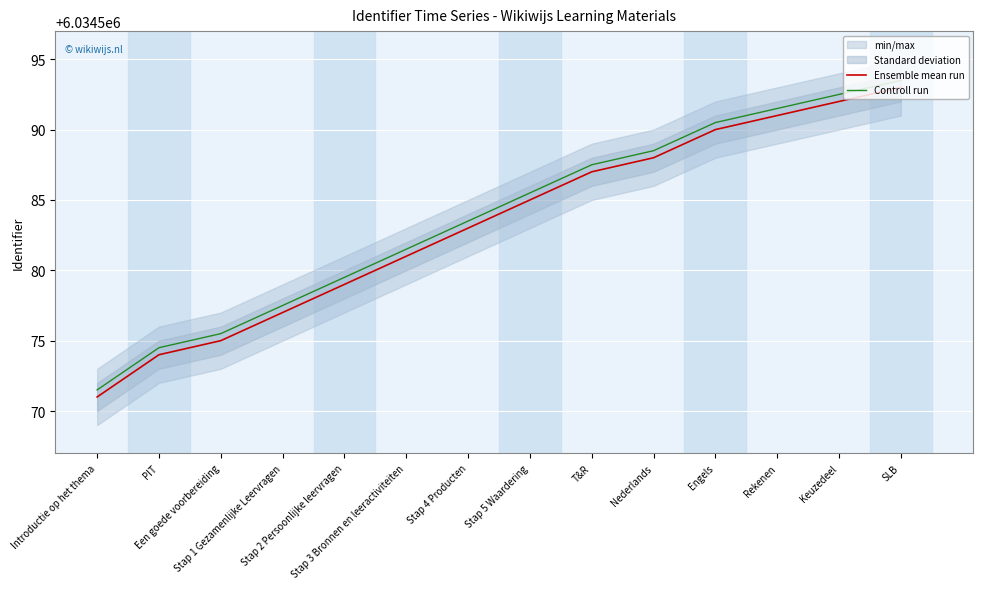

At how many categories does at least one series exceed 6034590?

4